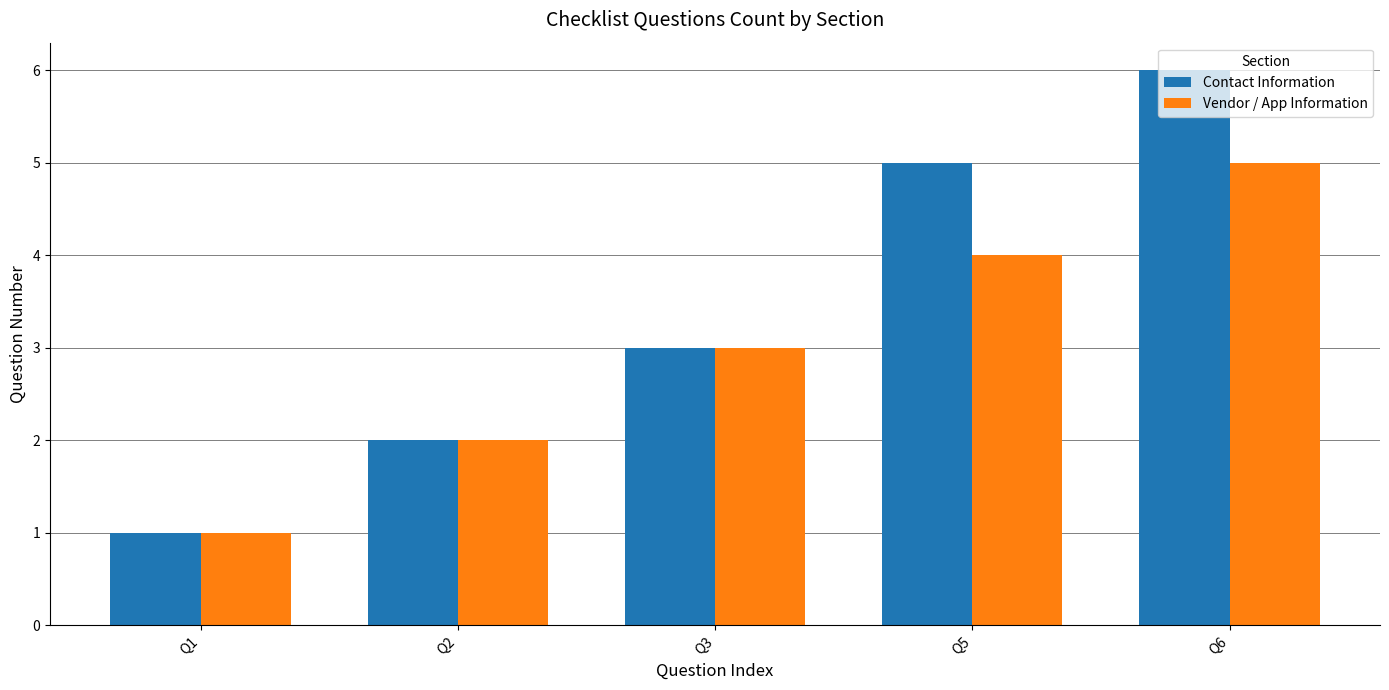

How many bars are there in each group?

2